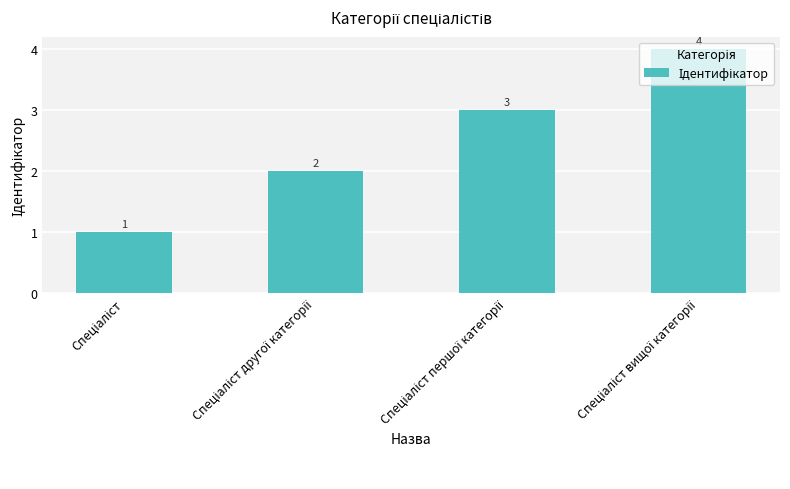

What is the maximum value shown in the chart?

4